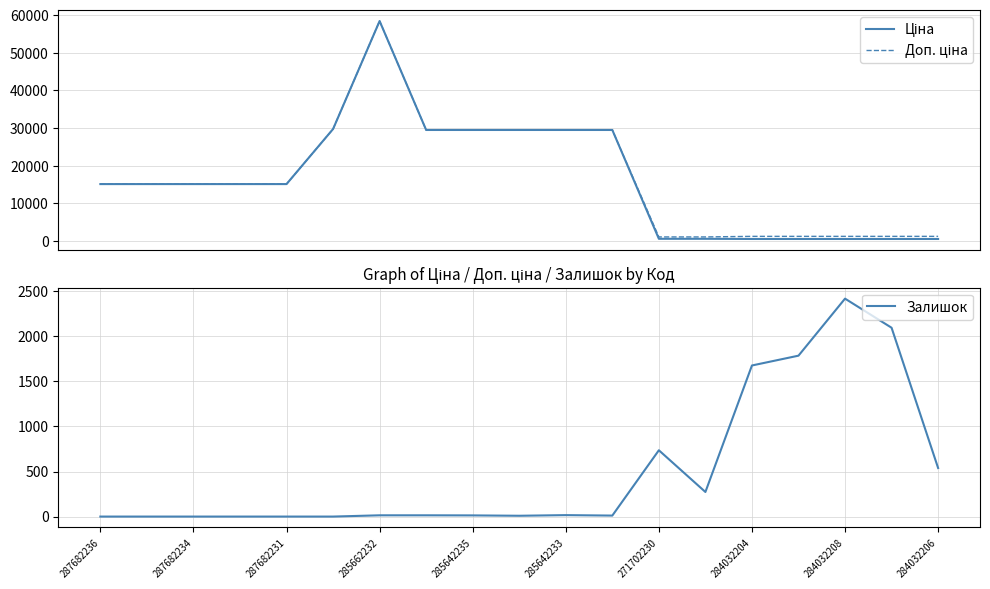

At which label does Залишок reach its peak?

284032208